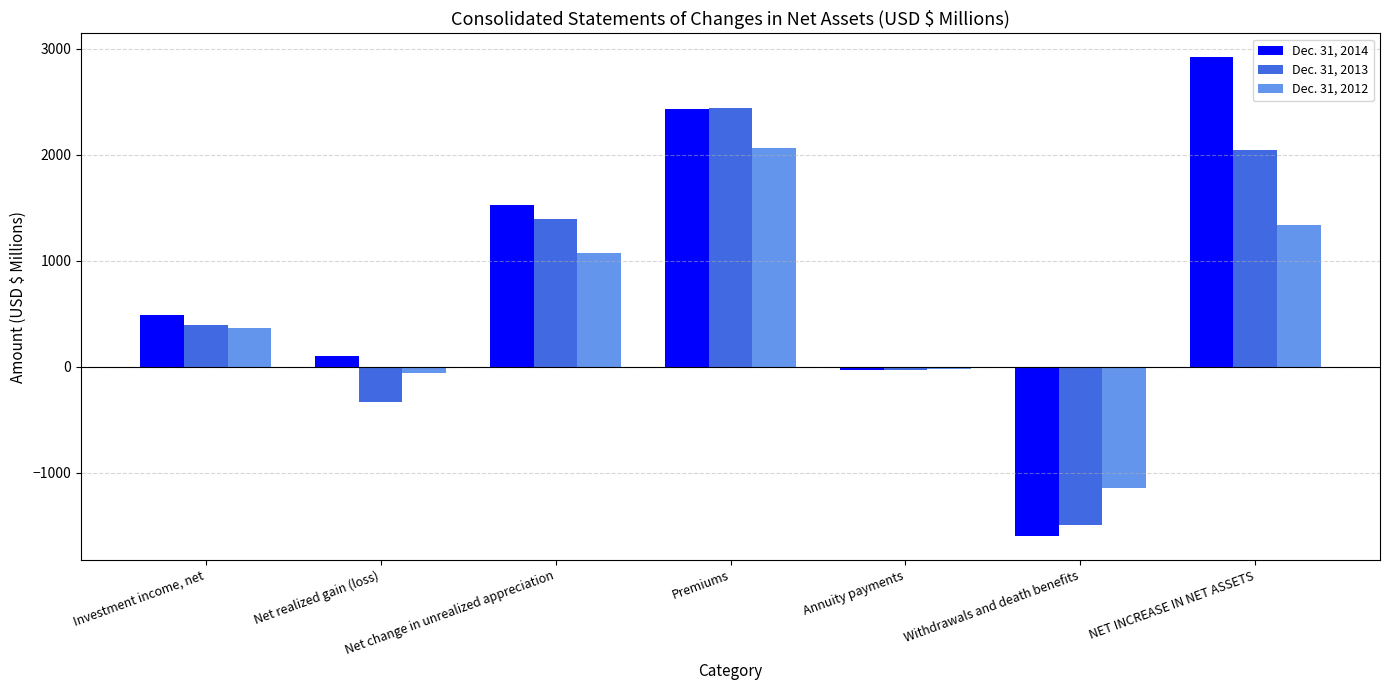

List the labels in order of Dec. 31, 2013 value, smallest first.

Withdrawals and death benefits, Net realized gain (loss), Annuity payments, Investment income, net, Net change in unrealized appreciation, NET INCREASE IN NET ASSETS, Premiums